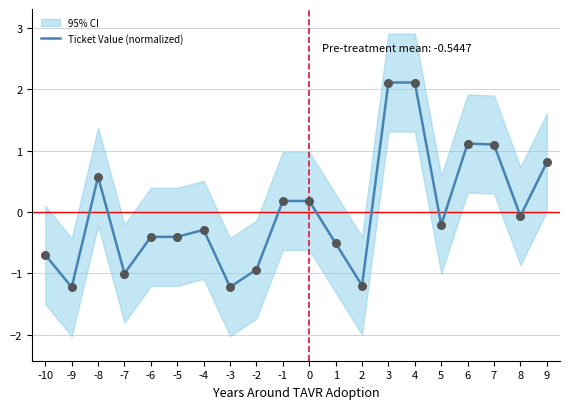

Between 3 and 0, which is larger?

3